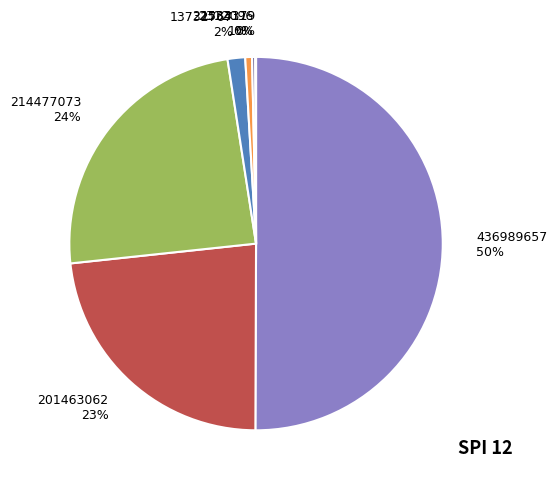

What is the largest slice in the pie chart?

436989657 50%